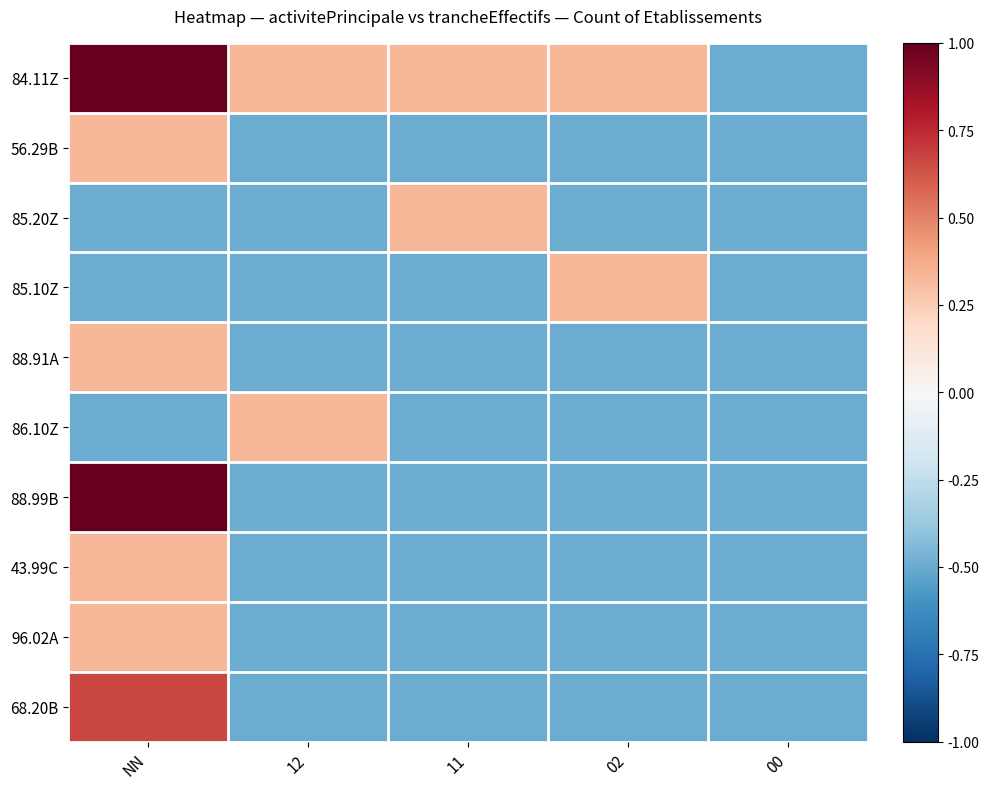

Which series has the largest total across all categories?

84.11Z